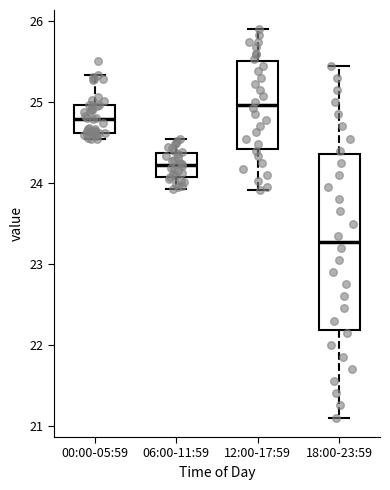

Comparing the boxes themselves (not the whiskers), which one is the tallest?

18:00-23:59